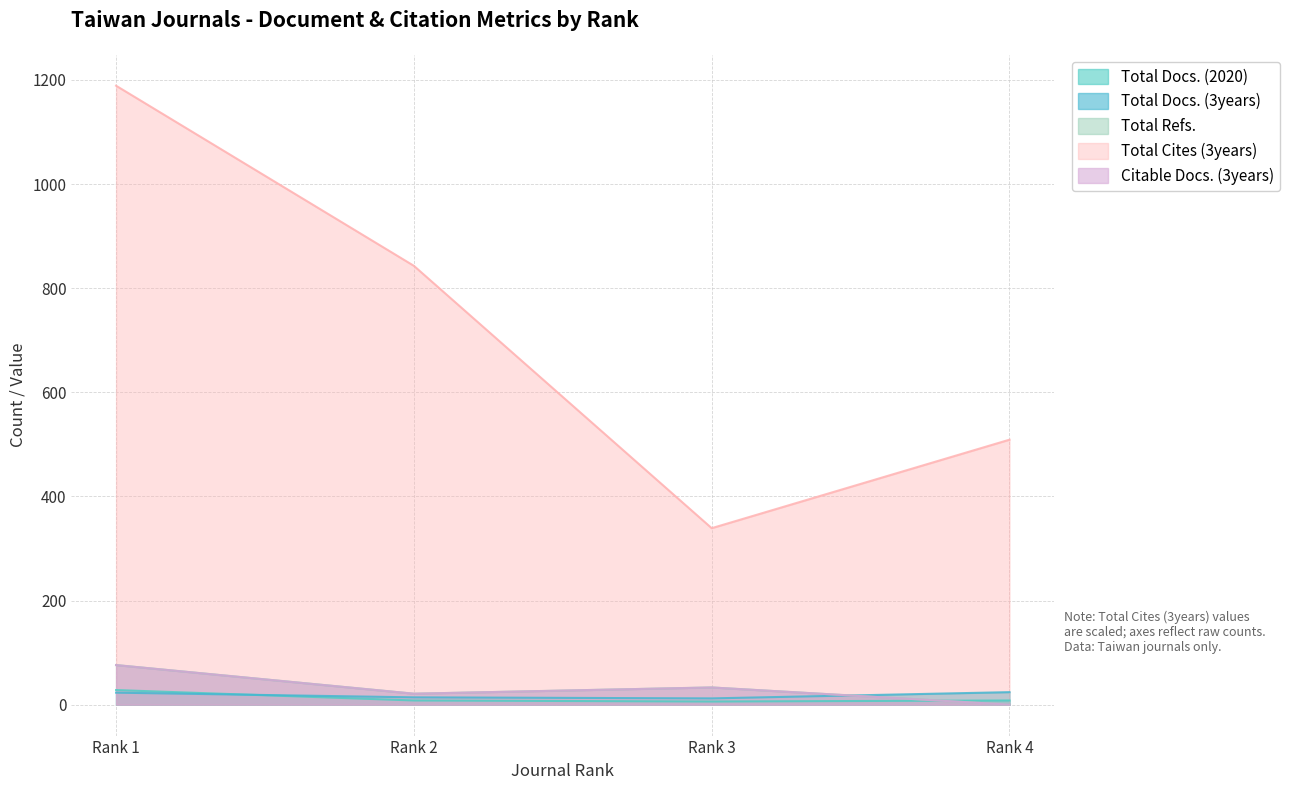

Which category has the lowest value in the Total Docs. (2020) series?

Rank 3